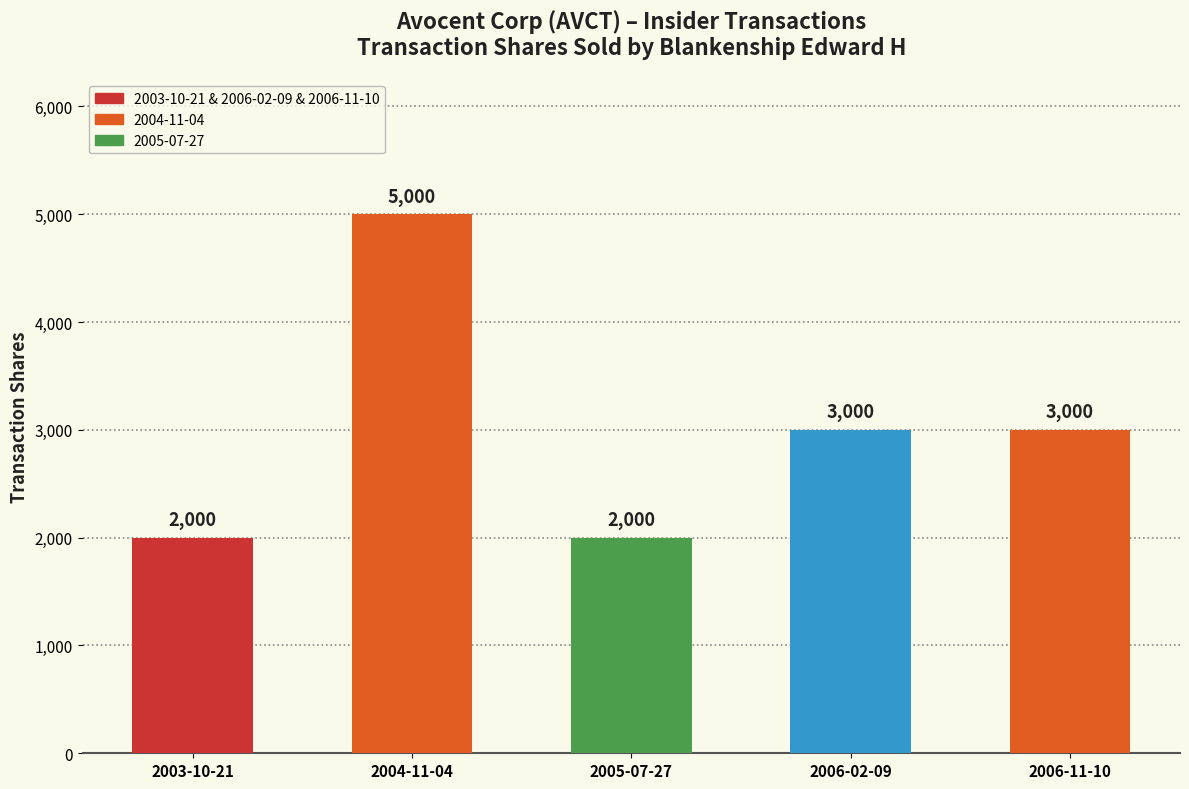

What is the smallest value displayed?

2000